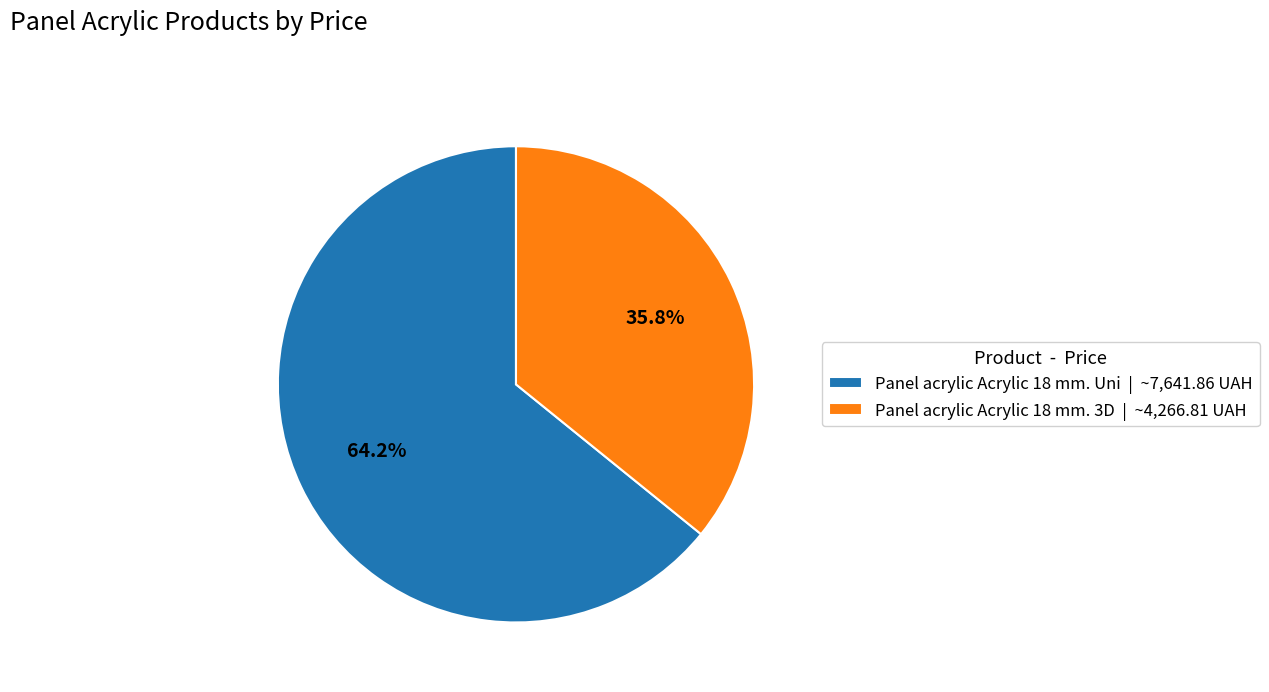

To the nearest percent, what percentage of the pie is Panel acrylic Acrylic 18 mm. 3D?

36%